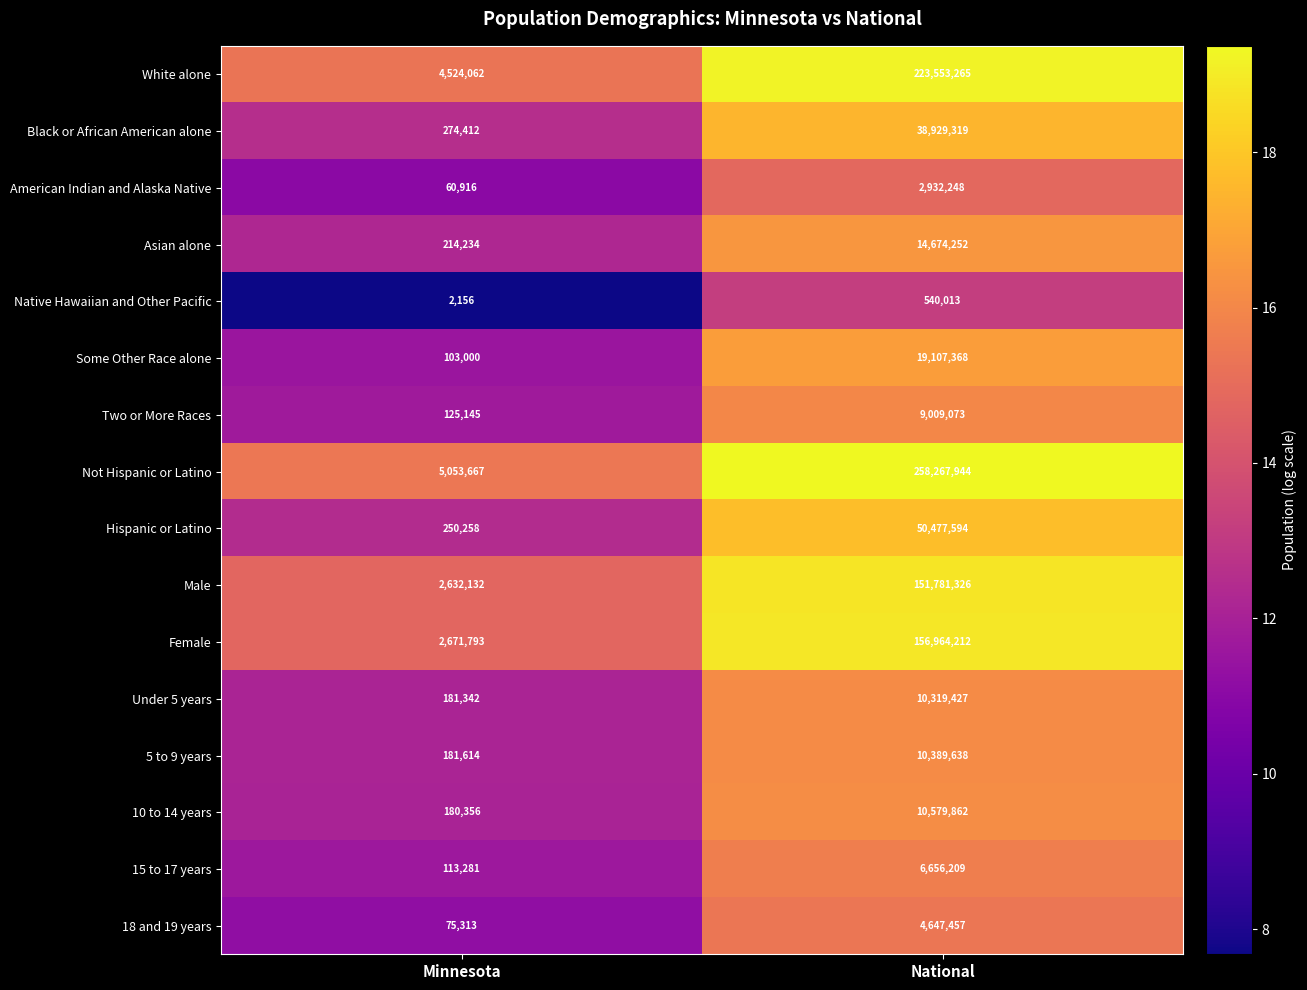

How many series are shown in this chart?

16